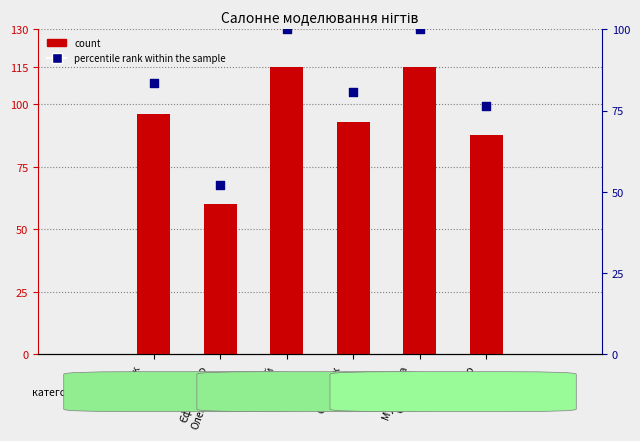

Which series reaches the minimum Y coordinate?

percentile rank within the sample